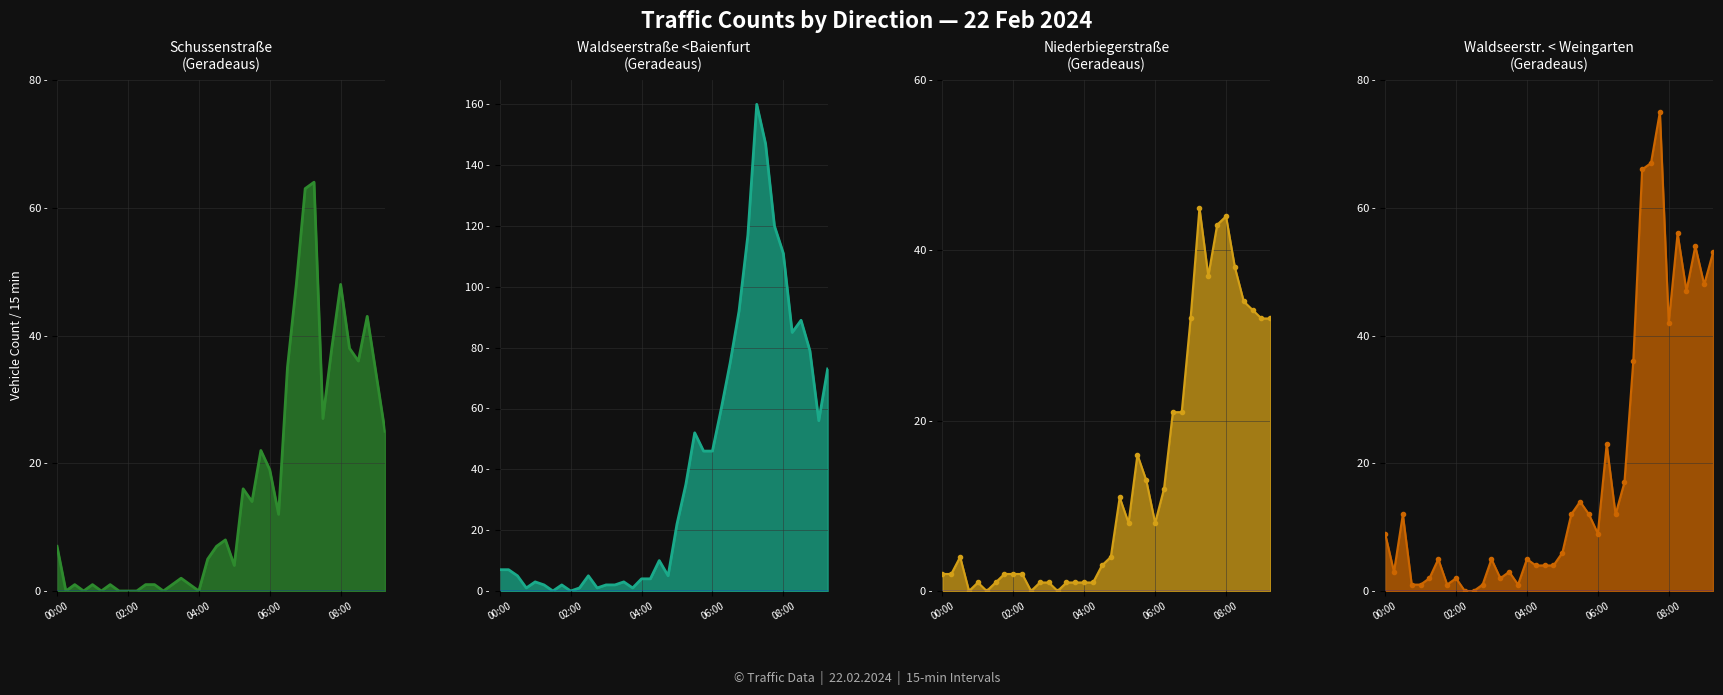

The value of Niederbiegerstraße (Geradeaus) line at 08:00 is 1. True or false?

False